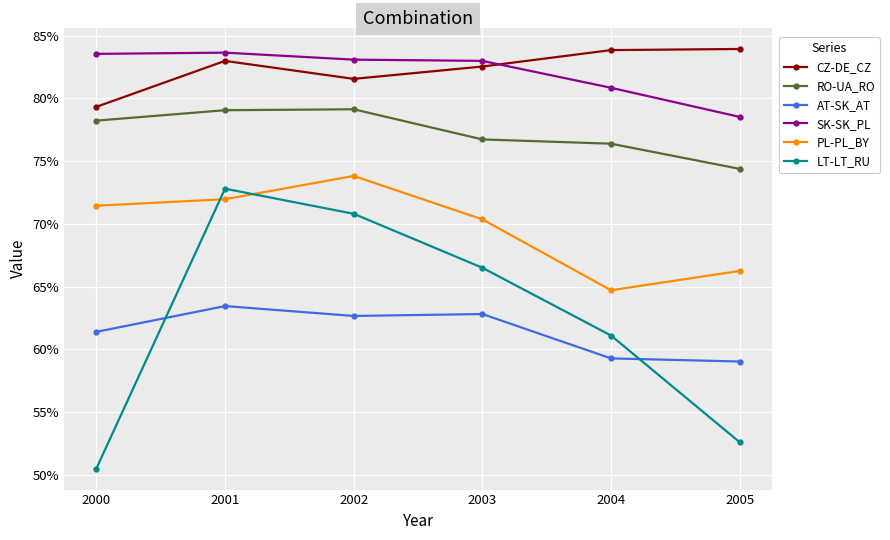

What are all the series names shown in the legend?

CZ-DE_CZ, RO-UA_RO, AT-SK_AT, SK-SK_PL, PL-PL_BY, LT-LT_RU